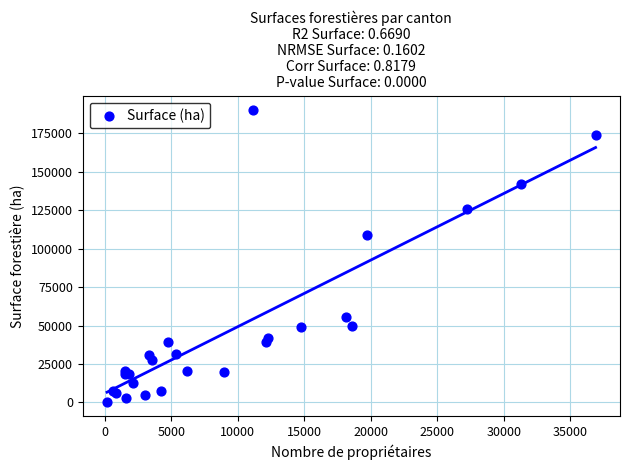

What Y value in the scatter plot is closest to 95242?

108610